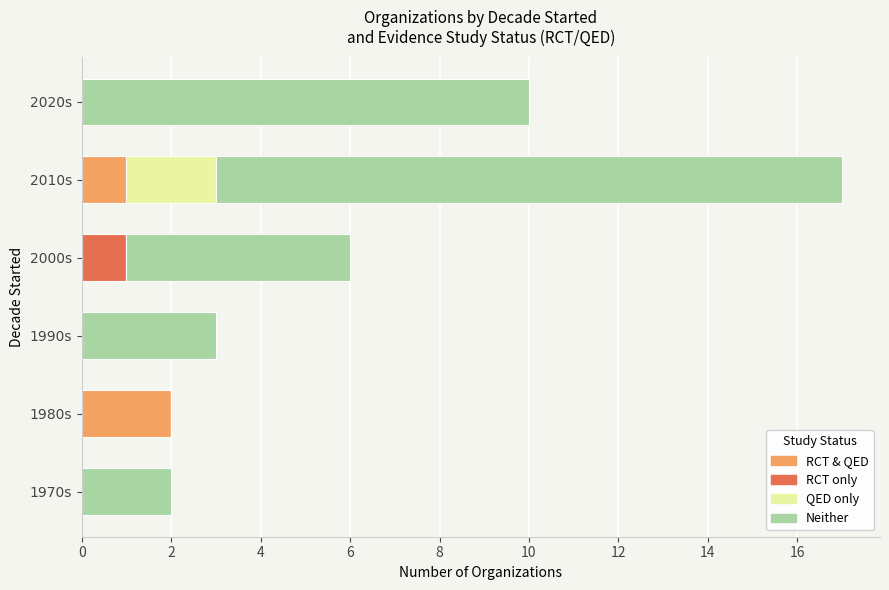

Which category has the highest value in the RCT & QED series?

1980s